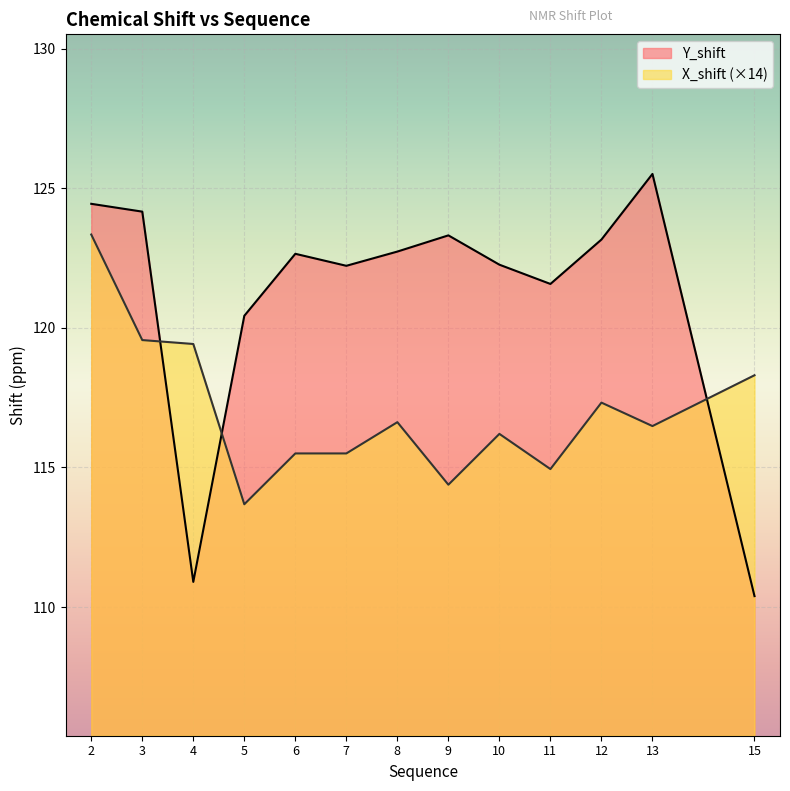

Which category has the highest value in the Y_shift series?

13